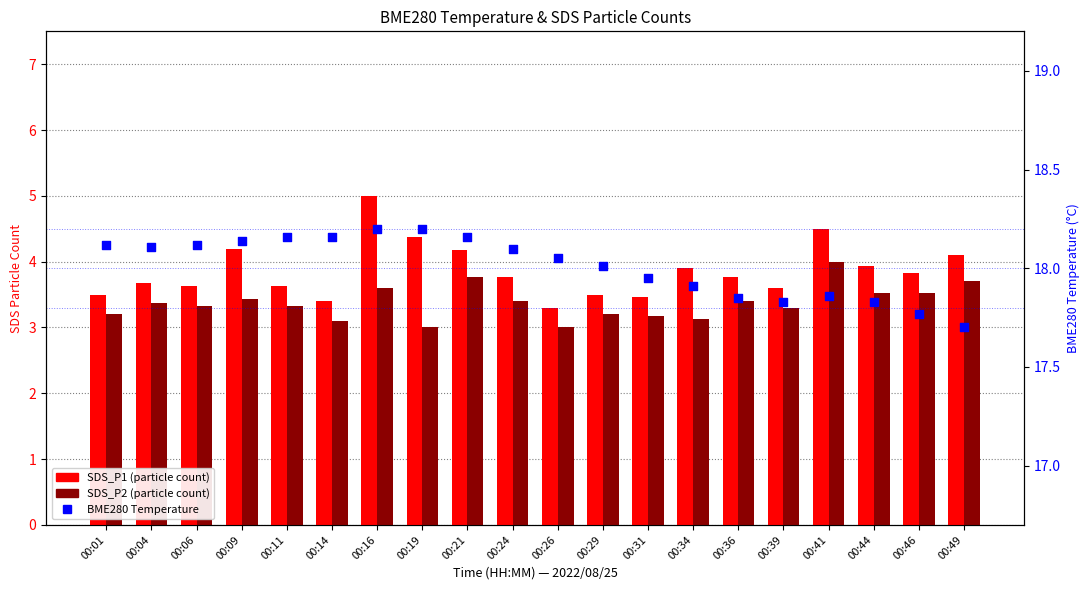

What are all the series names shown in the legend?

SDS_P1, SDS_P2, BME280 Temperature